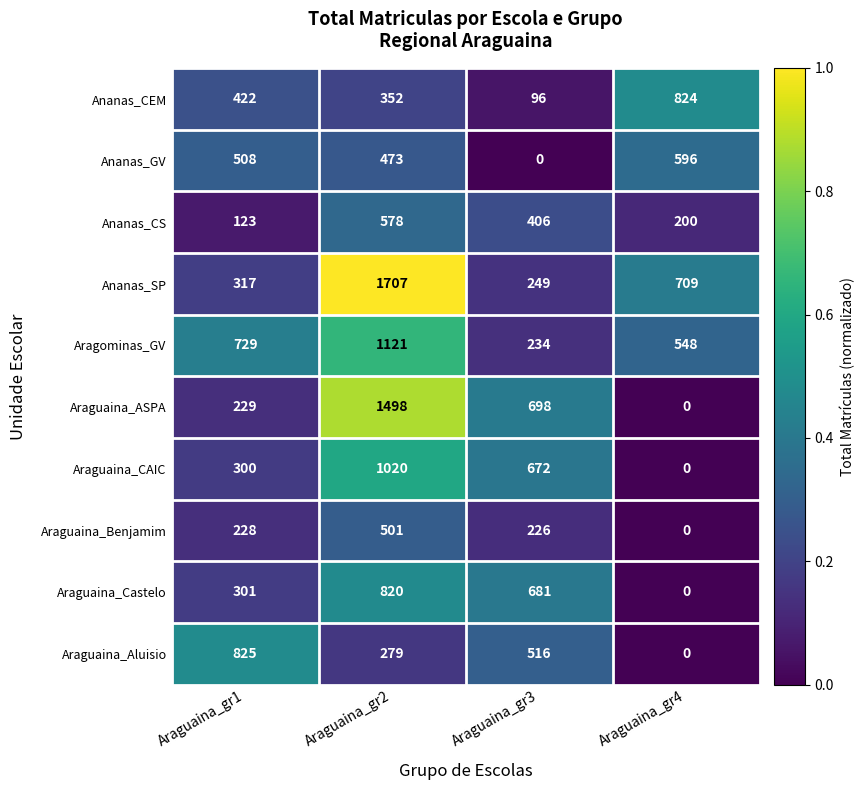

How many positive values does the Araguaina_CAIC series have?

3